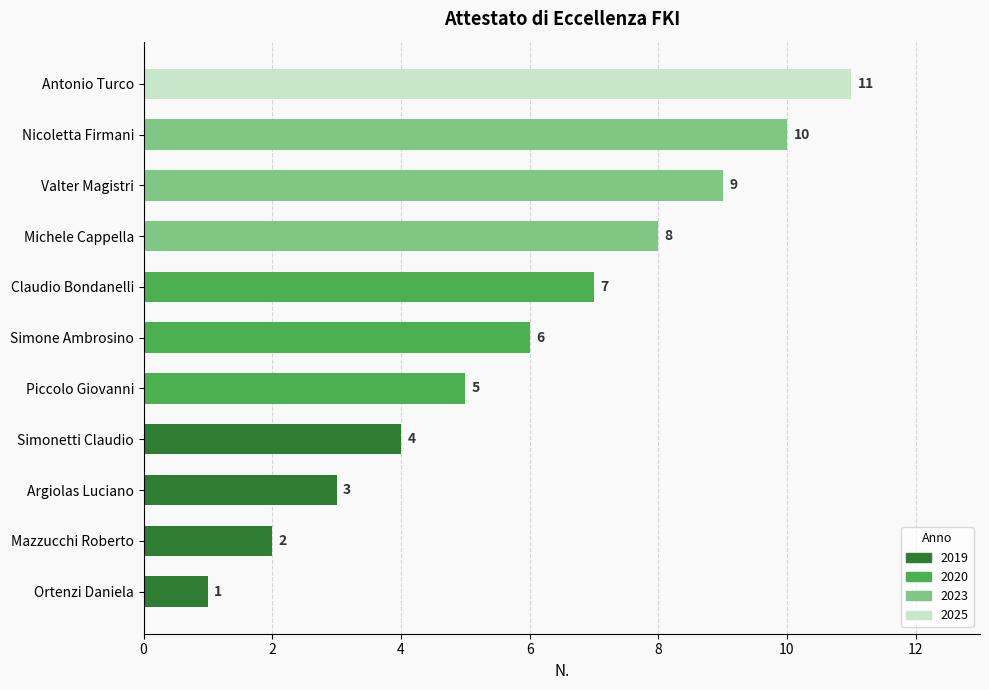

How many values are between 3 and 9?

7